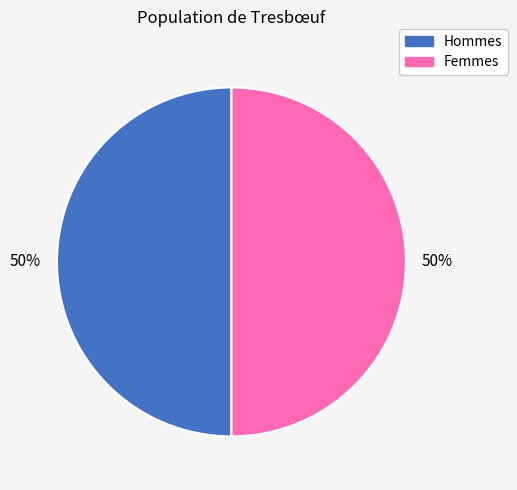

To the nearest percent, what percentage of the pie is Hommes?

50%